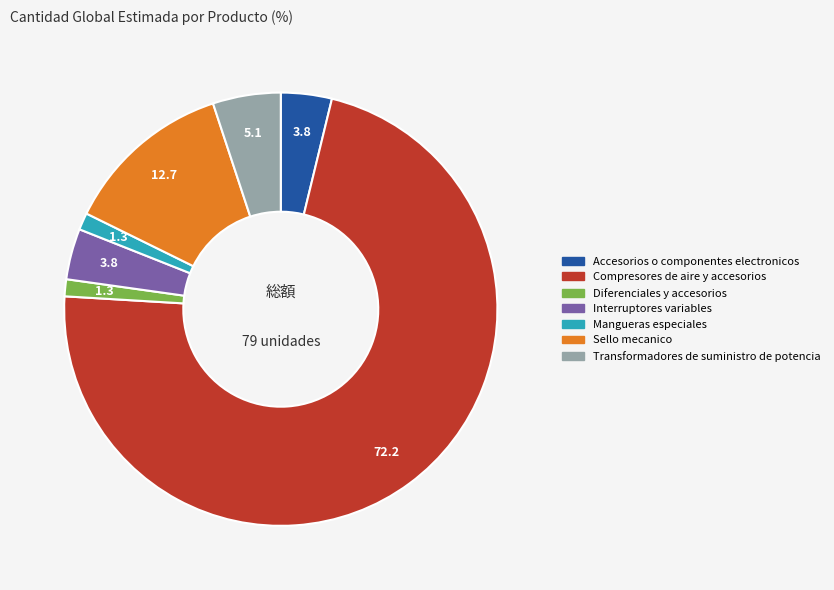

How many segments does this pie chart have?

7